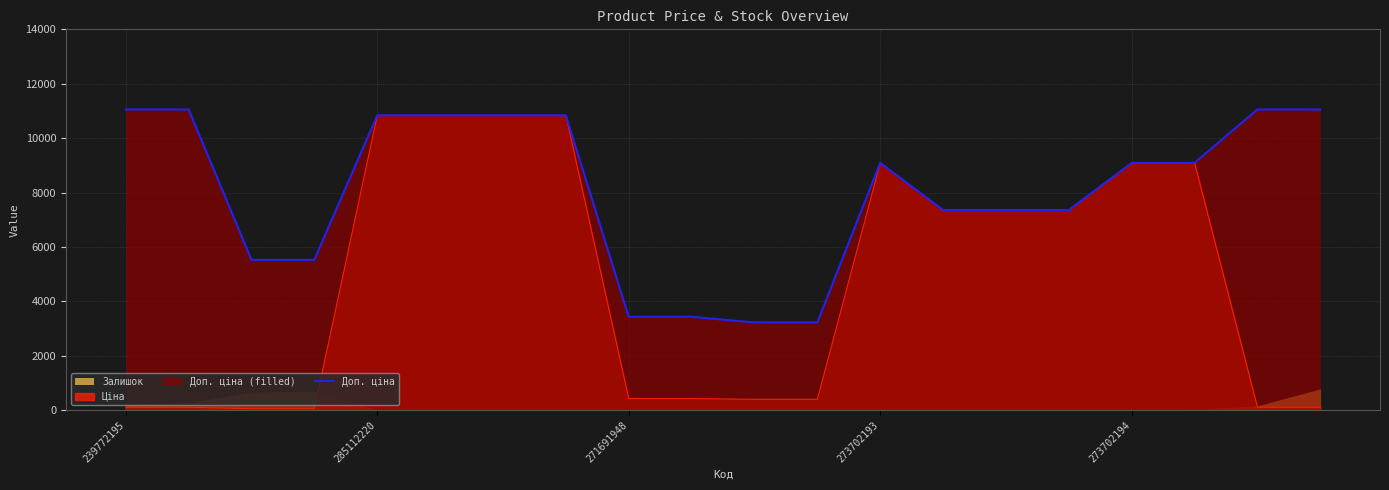

True or false: Доп. ціна has a value of 9092.0 at 273702194.

True